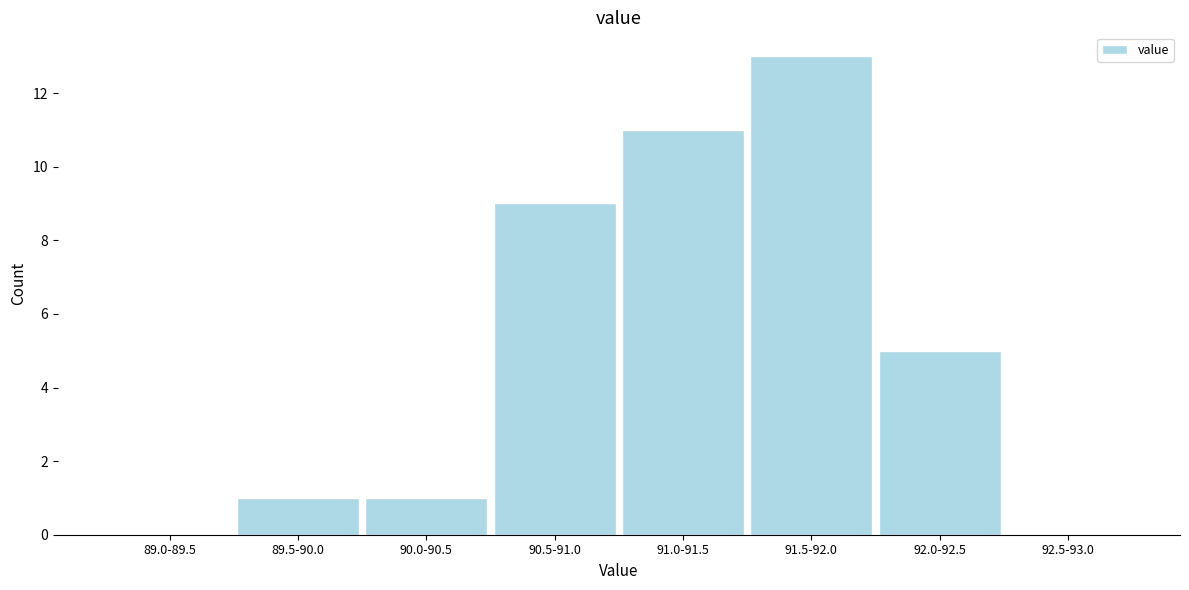

Reading left to right, list all the values displayed in this chart.

89.0-89.5=0	89.5-90.0=1	90.0-90.5=1	90.5-91.0=9	91.0-91.5=11	91.5-92.0=13	92.0-92.5=5	92.5-93.0=0